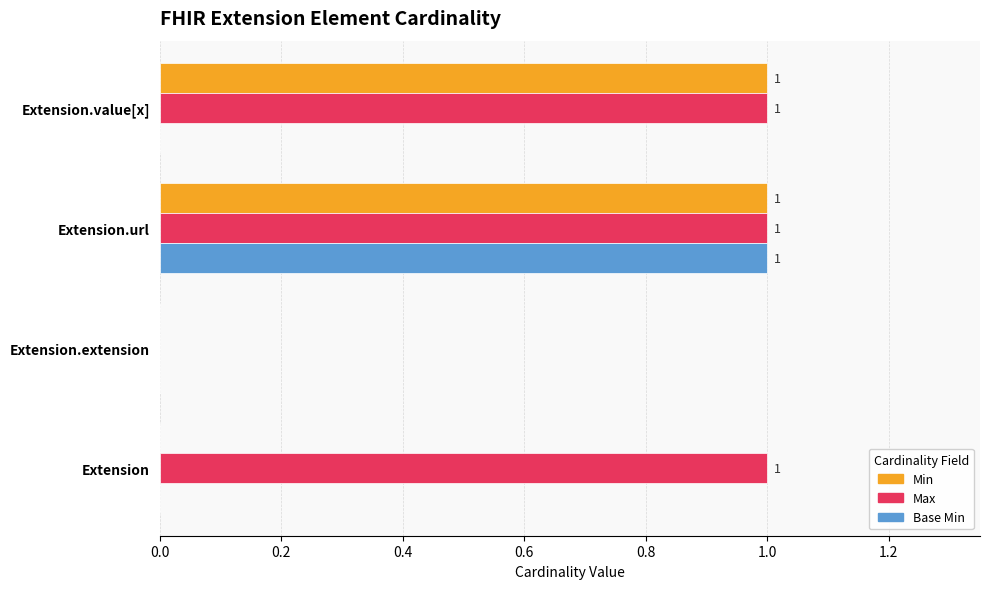

The value of Max at Extension.value[x] is 2. True or false?

False